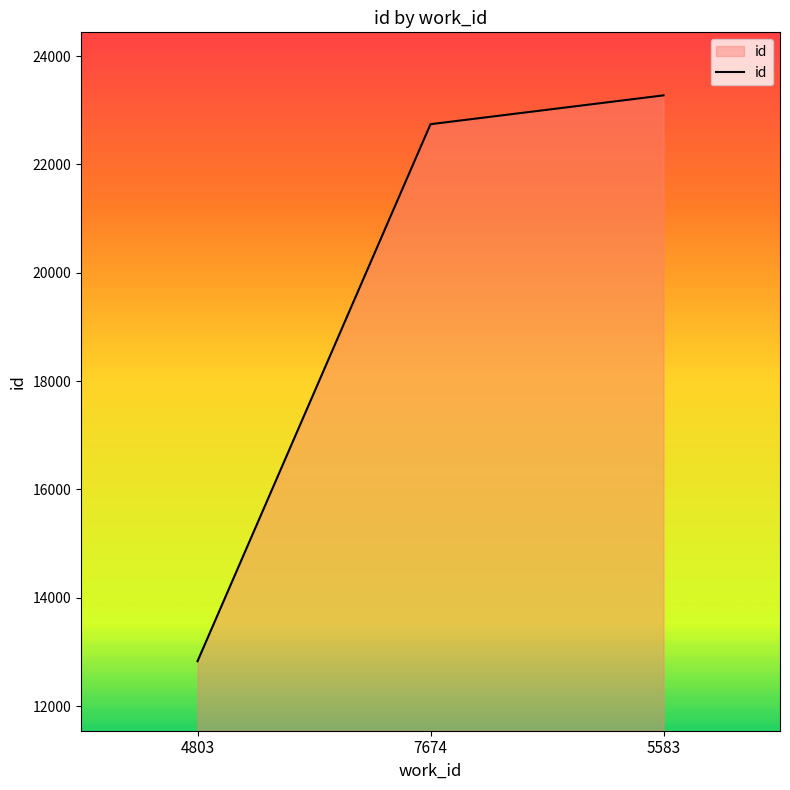

What is the ratio of the value at 5583 to the value at 7674?

1.0